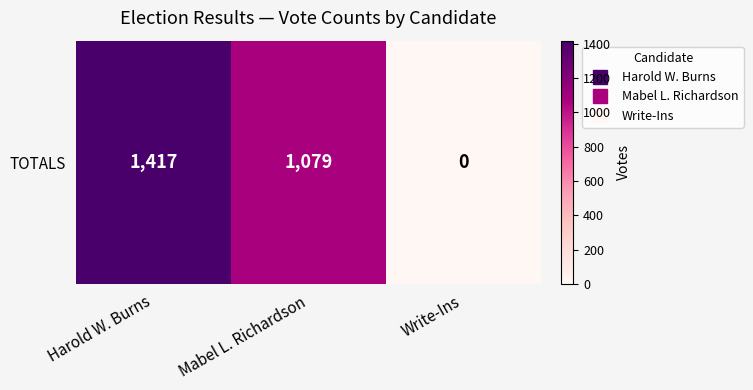

What is the maximum value shown in the chart?

1417